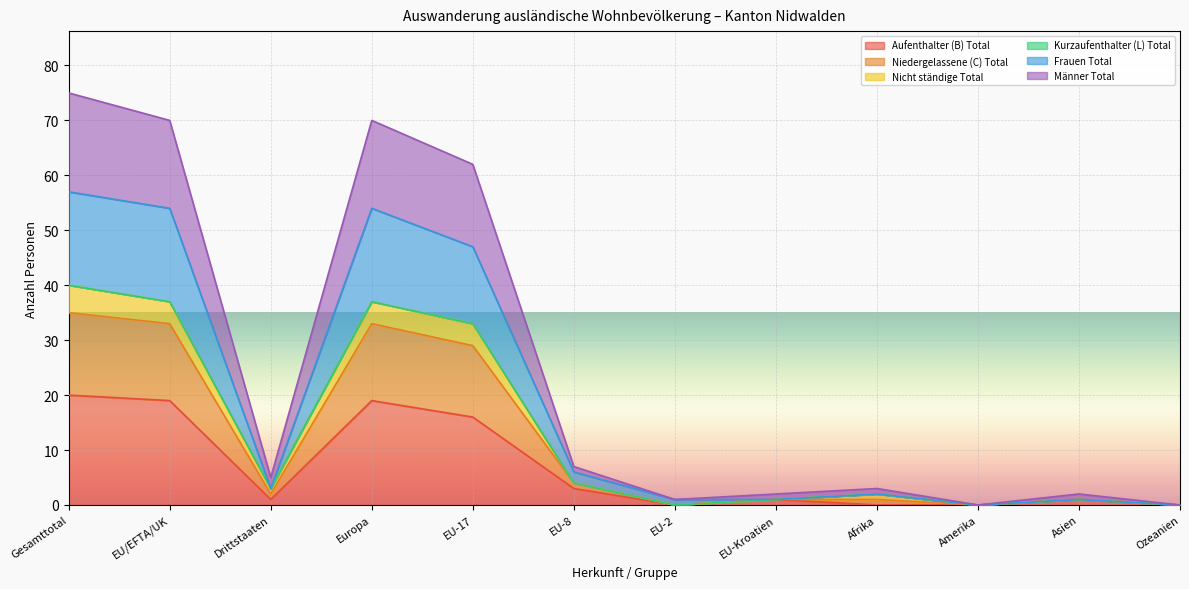

Which label corresponds to the smallest value in the chart?

EU-2